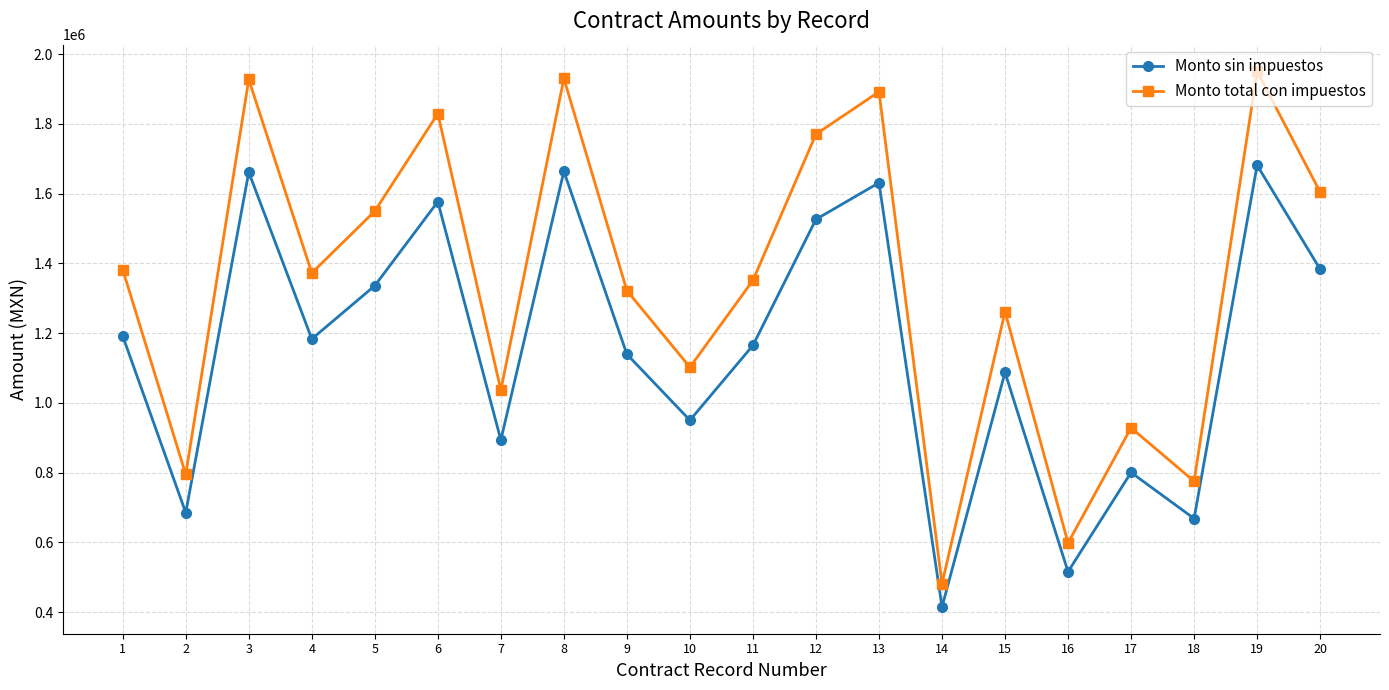

What is the lowest value of the Monto total con impuestos series?

481151.5